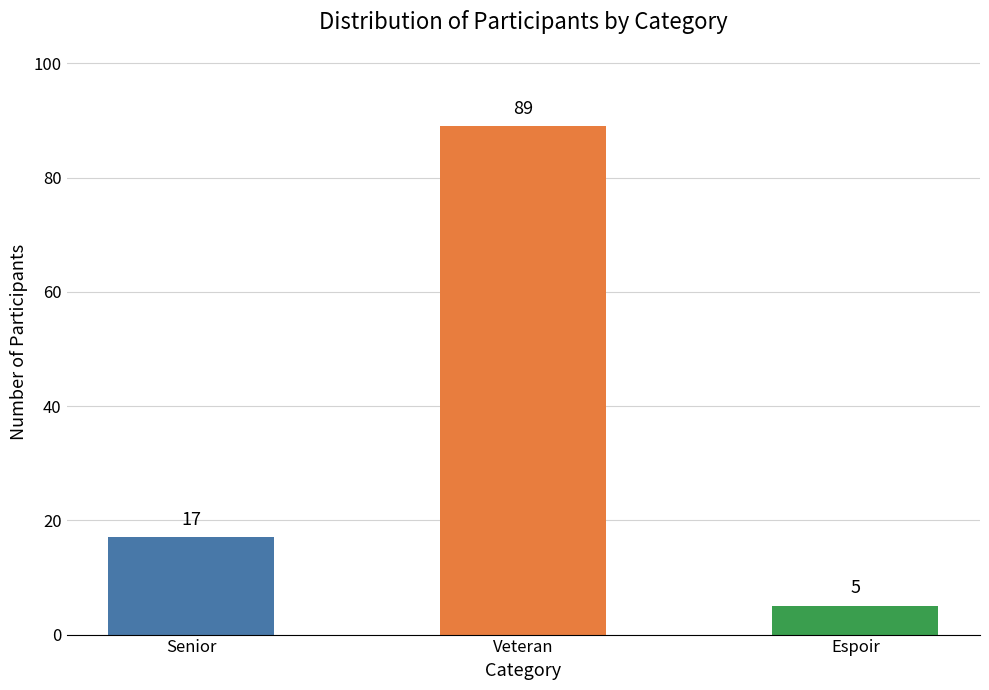

List the labels in order of value, largest first.

Veteran, Senior, Espoir